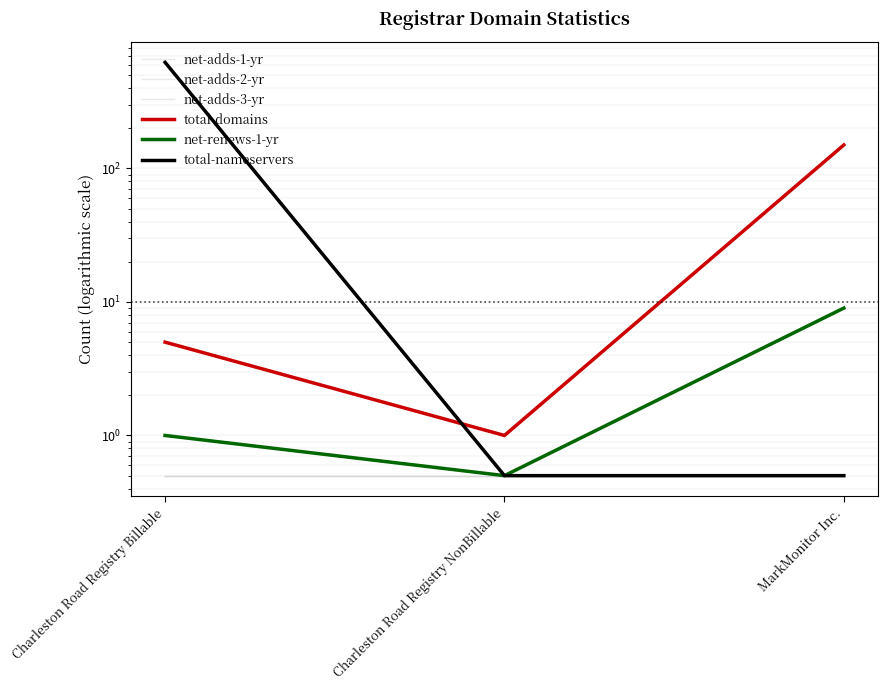

The value of net-adds-1-yr at MarkMonitor Inc. is 0.5. True or false?

True